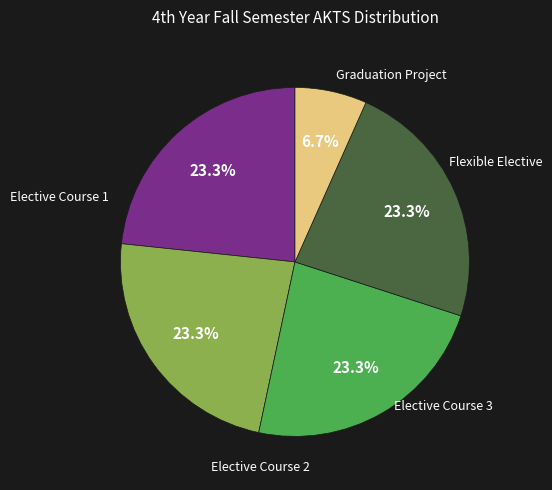

Does any single category account for the majority?

No